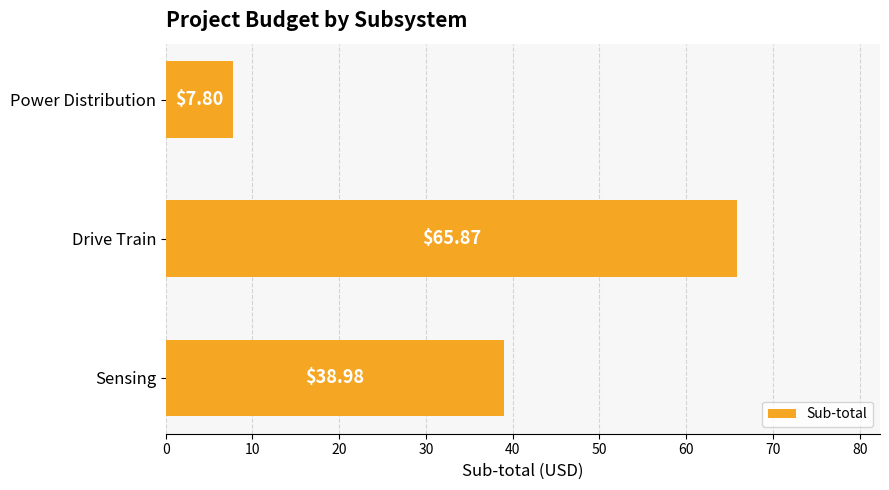

Between Sensing and Drive Train, which is larger?

Drive Train